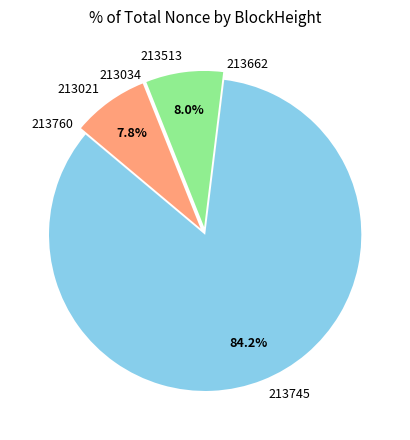

What percentage is NOT represented by 213745?

15.8%